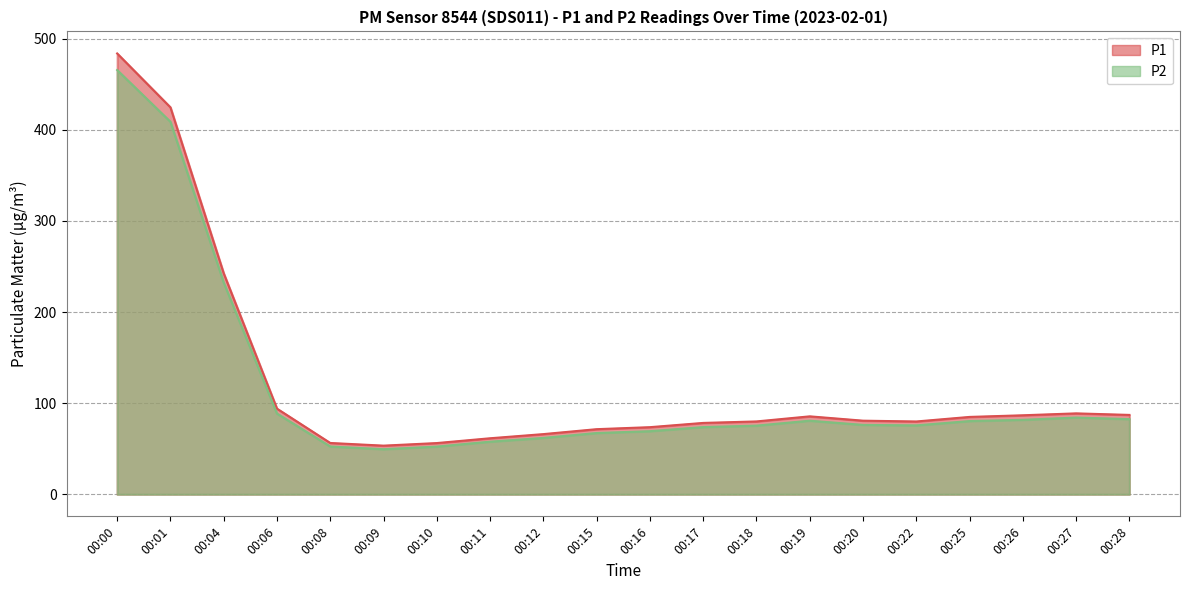

What is the difference between the maximum and minimum values in the P2 series?

416.1